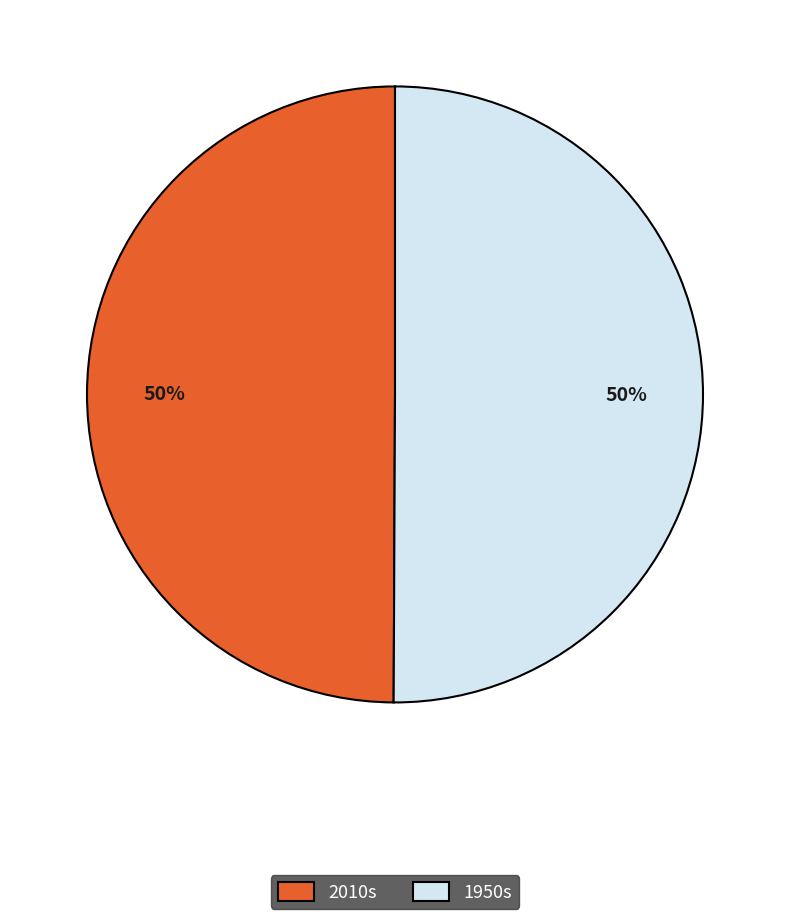

Is it true that 1950s is 50% of the pie?

True